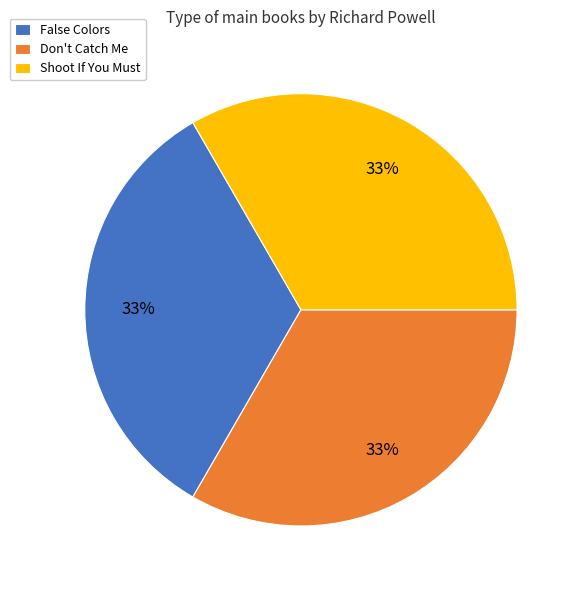

What percentage is the Don't Catch Me slice, to the nearest percent?

33%